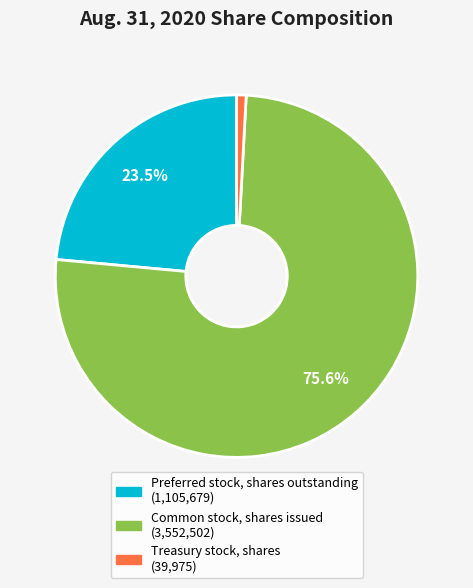

Which has a higher value, Common stock, shares issued or Preferred stock, shares outstanding?

Common stock, shares issued